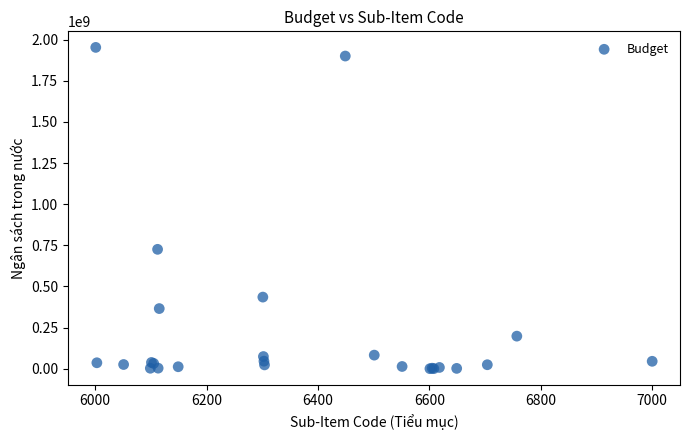

What Y value in the scatter plot is closest to 976595586?

725670236